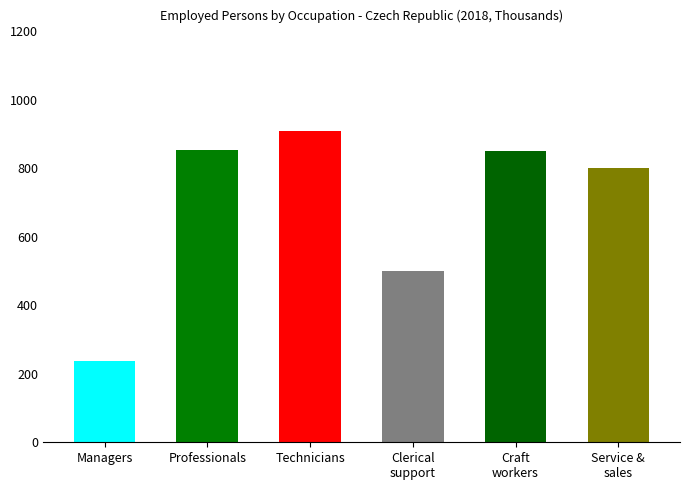

Approximately how many times larger is the value at Technicians compared to Professionals?

1.1